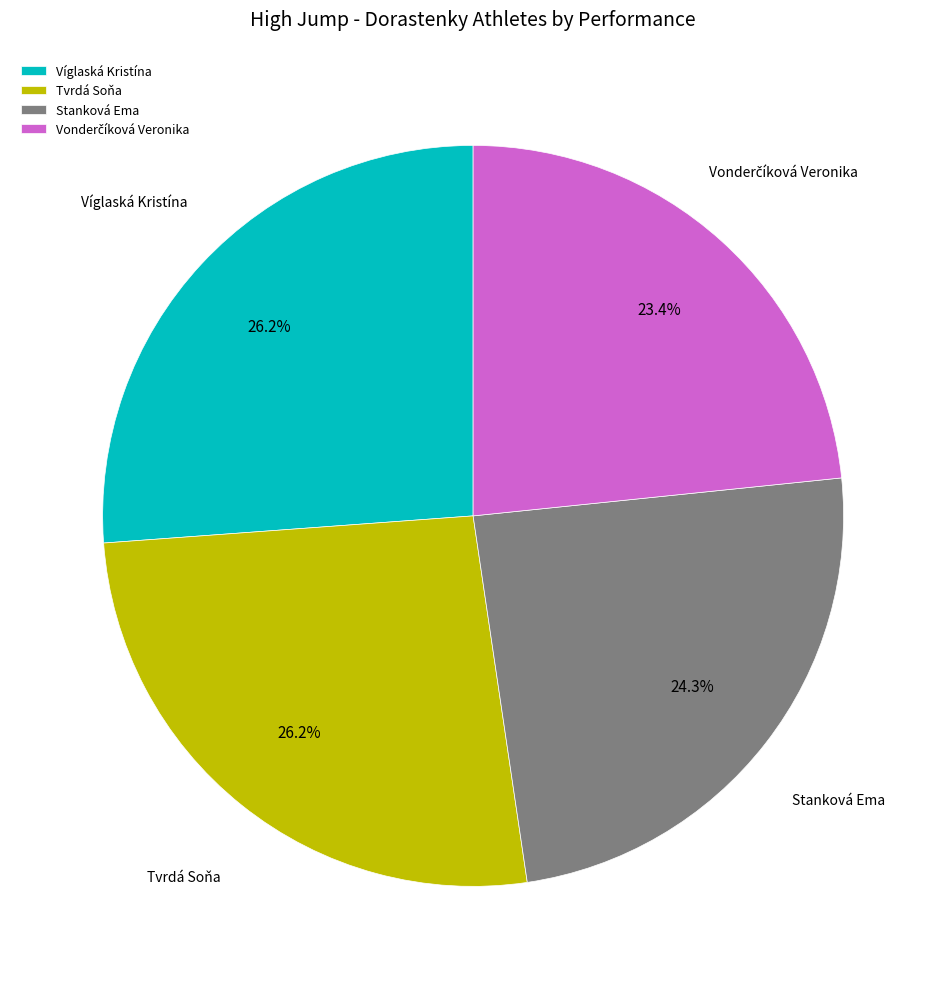

Which has a higher value, Víglaská Kristína or Stanková Ema?

Víglaská Kristína